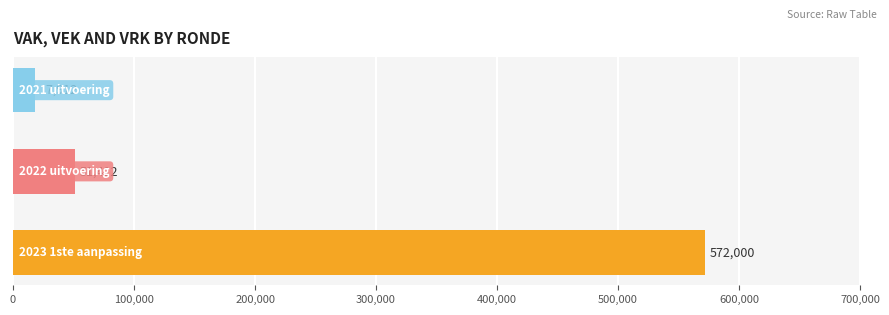

What is the greatest value displayed?

572000